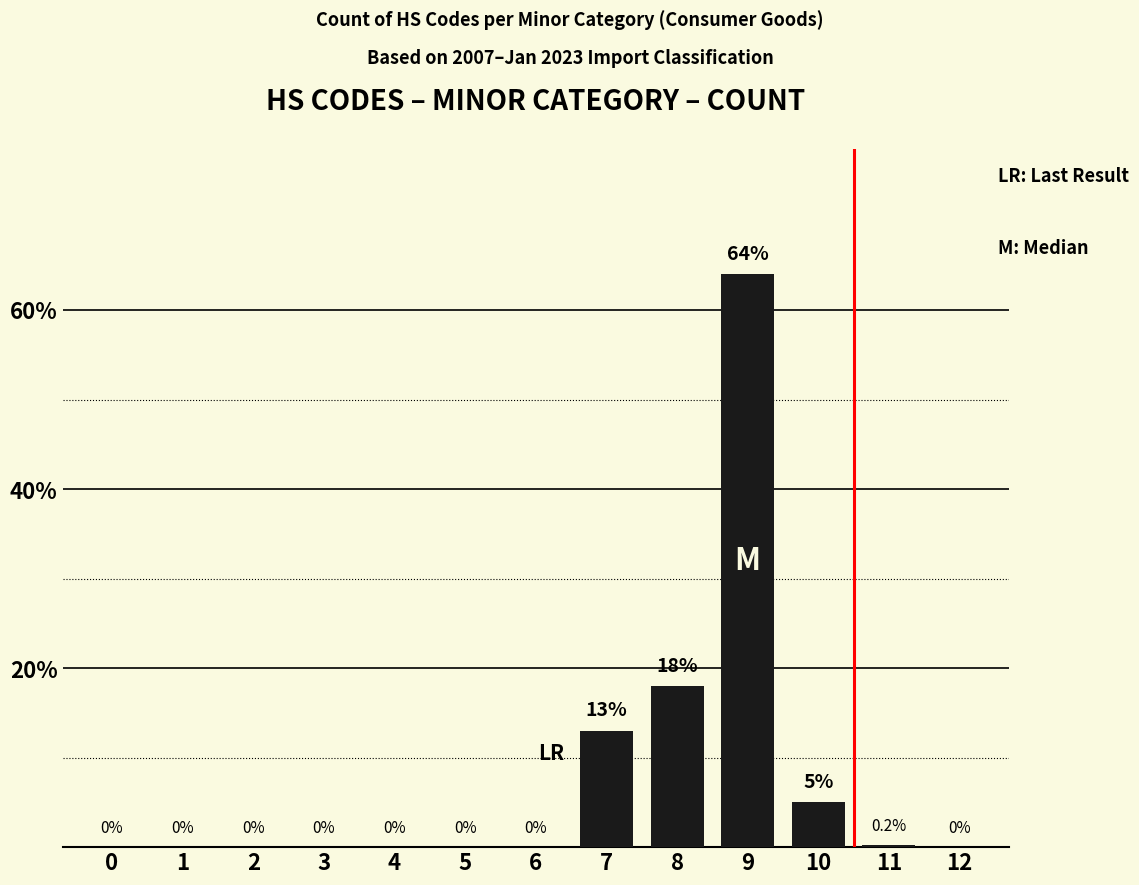

At which category does the chart reach its peak across all series?

9